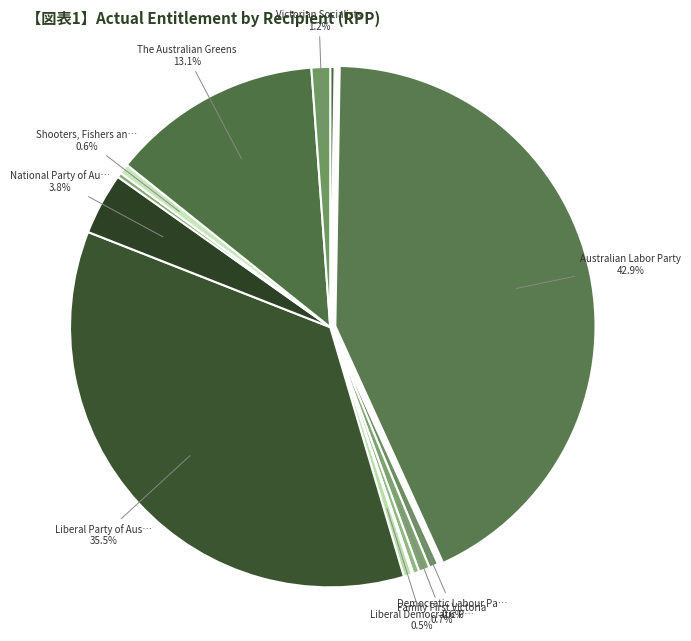

Rank the categories by value from lowest to highest.

Legalise Cannabis Victoria, Animal Justice Party, Pauline Hanson's One Nation, Freedom Party of Victoria, Liberal Democratic Party, Democratic Labour Party (DLP), Shooters, Fishers and Farmers, Family First Victoria, Victorian Socialists, National Party of Australia, The Australian Greens, Liberal Party of Australia, Australian Labor Party